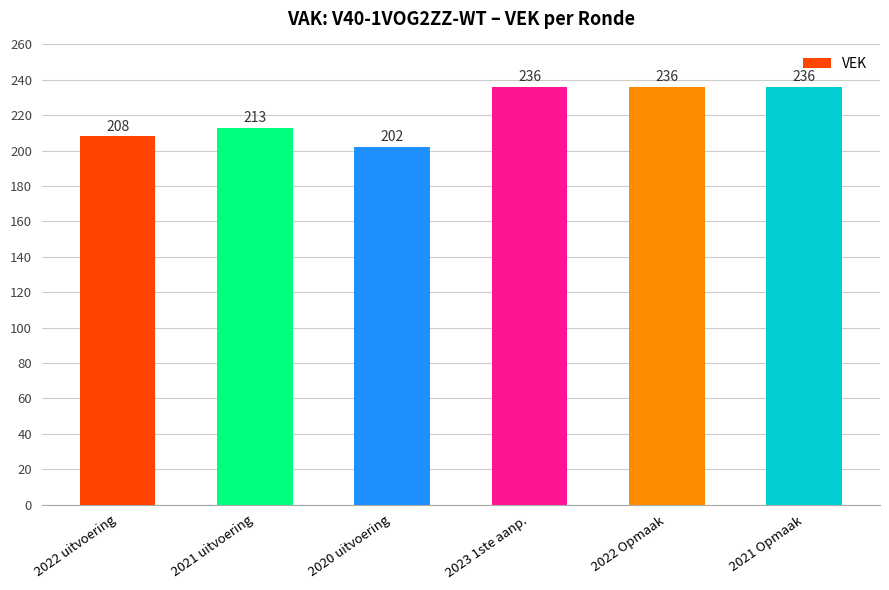

The value at 2020 uitvoering is 202. True or false?

True